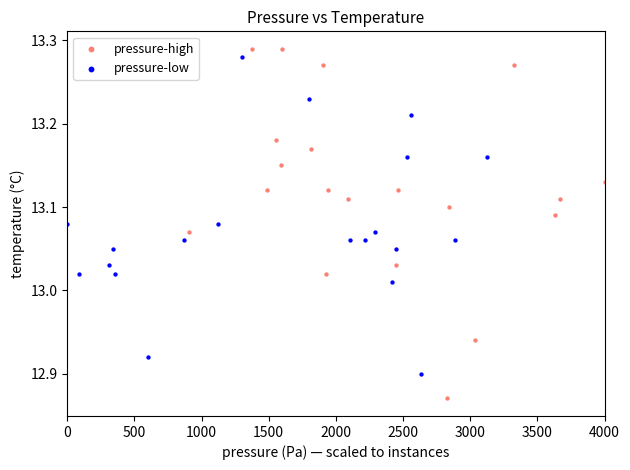

Which series reaches the minimum Y coordinate?

pressure-high